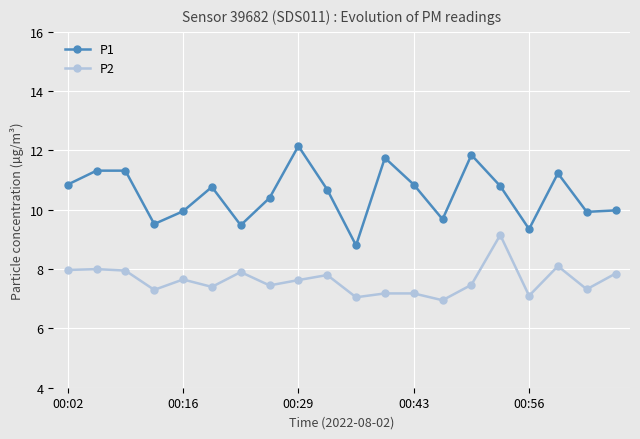

What are all the series names shown in the legend?

P1, P2